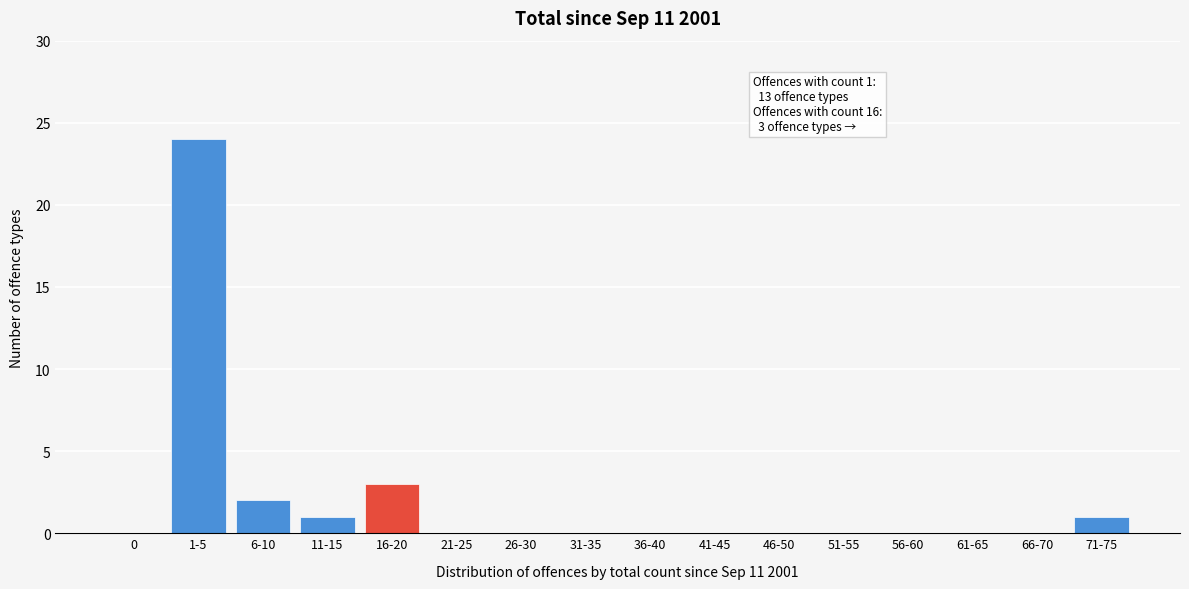

Reading left to right, what are all the values shown in this chart?

0=0	1-5=24	6-10=2	11-15=1	16-20=3	21-25=0	26-30=0	31-35=0	36-40=0	41-45=0	46-50=0	51-55=0	56-60=0	61-65=0	66-70=0	71-75=1